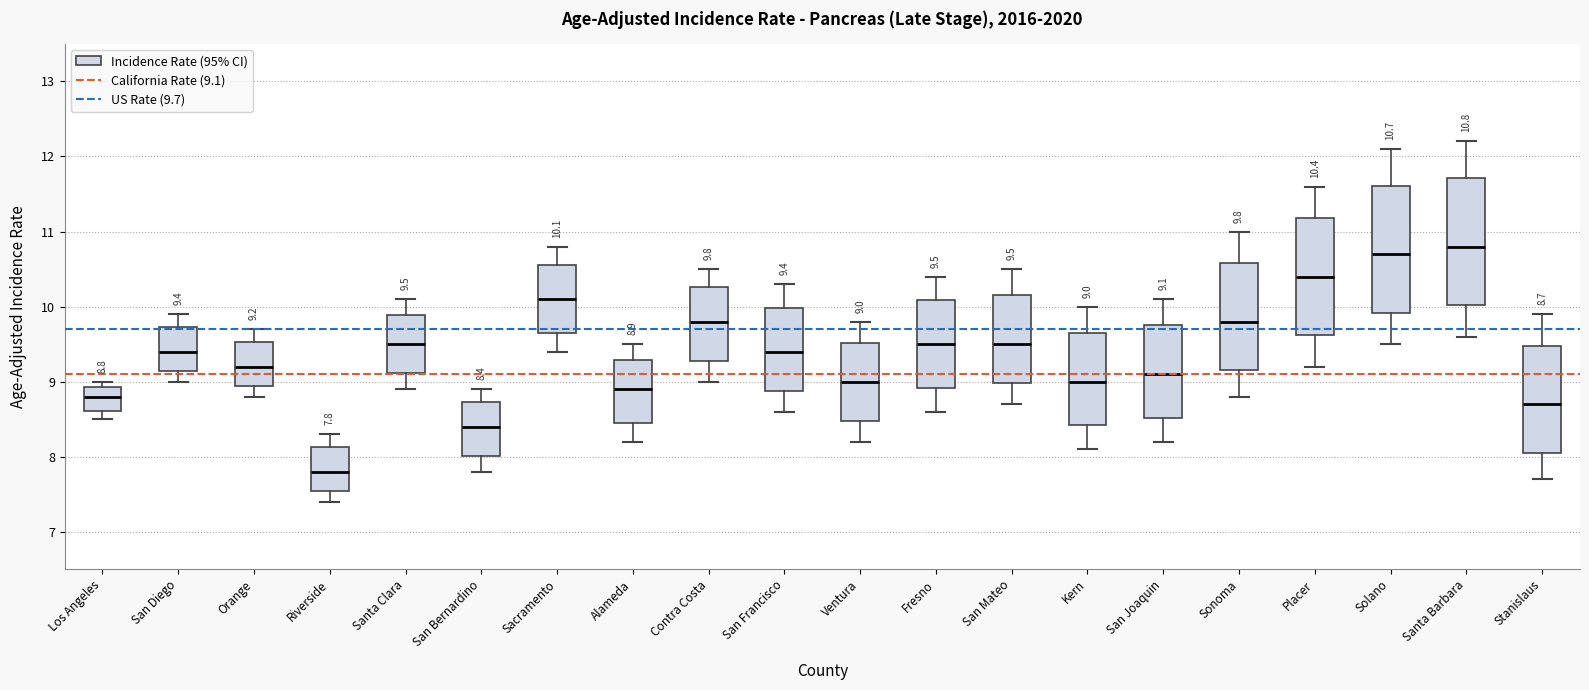

Which box has the lowest median line?

Riverside